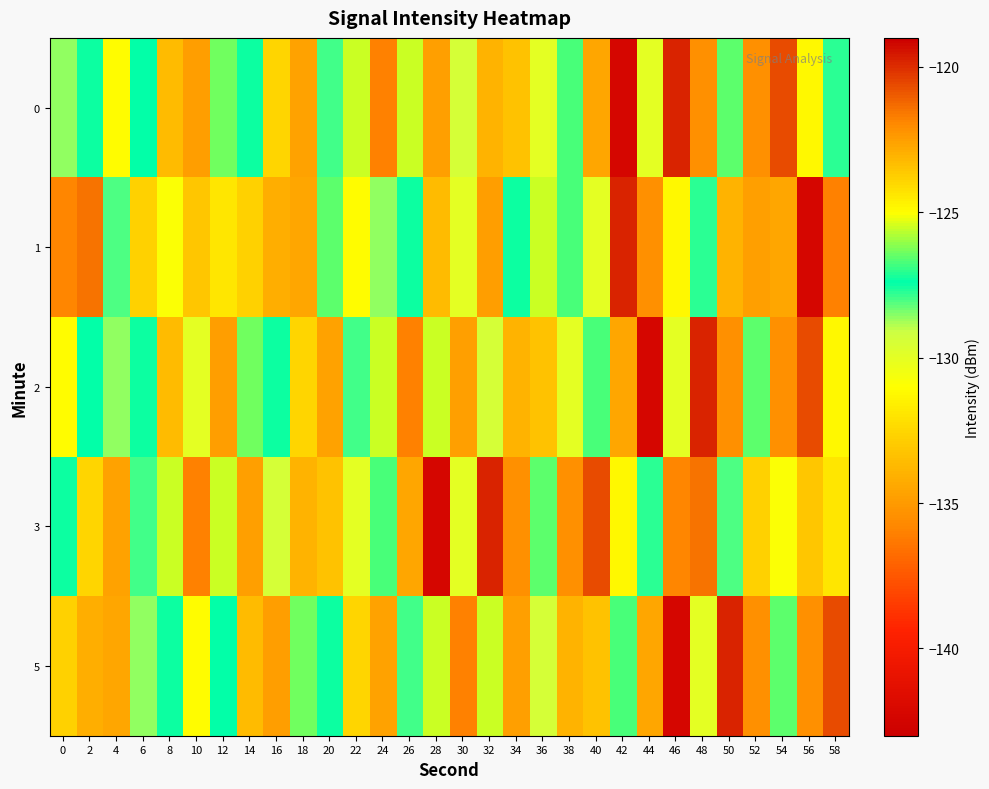

Reading left to right, list all the values displayed in this chart.

0: 0=-128.6	2=-127.3	4=-125.0	6=-127.4	8=-123.2	10=-122.5	12=-126.4	14=-127.3	16=-132.5	18=-122.6	20=-127.9	22=-125.5	24=-136.0	26=-125.5	28=-134.8	30=-129.4	32=-134.0	34=-123.5	36=-130.0	38=-126.7	40=-122.7	42=-142.3	44=-130.0	46=-119.8	48=-122.2	50=-126.6	52=-122.1	54=-120.6	56=-131.2	58=-127.7
1: 0=-135.8	2=-121.5	4=-128.0	6=-123.9	8=-130.8	10=-123.5	12=-124.4	14=-123.8	16=-134.2	18=-122.7	20=-126.6	22=-125.0	24=-128.6	26=-127.3	28=-123.2	30=-130.0	32=-122.5	34=-127.3	36=-125.5	38=-126.7	40=-130.0	42=-119.8	44=-122.2	46=-131.2	48=-127.7	50=-134.0	52=-134.8	54=-122.7	56=-142.3	58=-136.0
2: 0=-125.0	2=-127.4	4=-128.6	6=-127.3	8=-123.2	10=-130.0	12=-122.5	14=-126.4	16=-127.3	18=-132.5	20=-122.6	22=-127.9	24=-125.5	26=-136.0	28=-125.5	30=-134.8	32=-129.4	34=-134.0	36=-123.5	38=-130.0	40=-126.7	42=-122.7	44=-142.3	46=-130.0	48=-119.8	50=-122.2	52=-126.6	54=-122.1	56=-120.6	58=-131.2
3: 0=-127.3	2=-132.5	4=-122.6	6=-127.9	8=-125.5	10=-136.0	12=-125.5	14=-134.8	16=-129.4	18=-134.0	20=-123.5	22=-130.0	24=-126.7	26=-122.7	28=-142.3	30=-130.0	32=-119.8	34=-122.2	36=-126.6	38=-122.1	40=-120.6	42=-131.2	44=-127.7	46=-135.8	48=-121.5	50=-128.0	52=-123.9	54=-130.8	56=-123.5	58=-124.4
5: 0=-123.8	2=-134.2	4=-122.7	6=-128.6	8=-127.3	10=-125.0	12=-127.4	14=-123.2	16=-122.5	18=-126.4	20=-127.3	22=-132.5	24=-122.6	26=-127.9	28=-125.5	30=-136.0	32=-125.5	34=-134.8	36=-129.4	38=-134.0	40=-123.5	42=-126.7	44=-122.7	46=-142.3	48=-130.0	50=-119.8	52=-122.2	54=-126.6	56=-122.1	58=-120.6